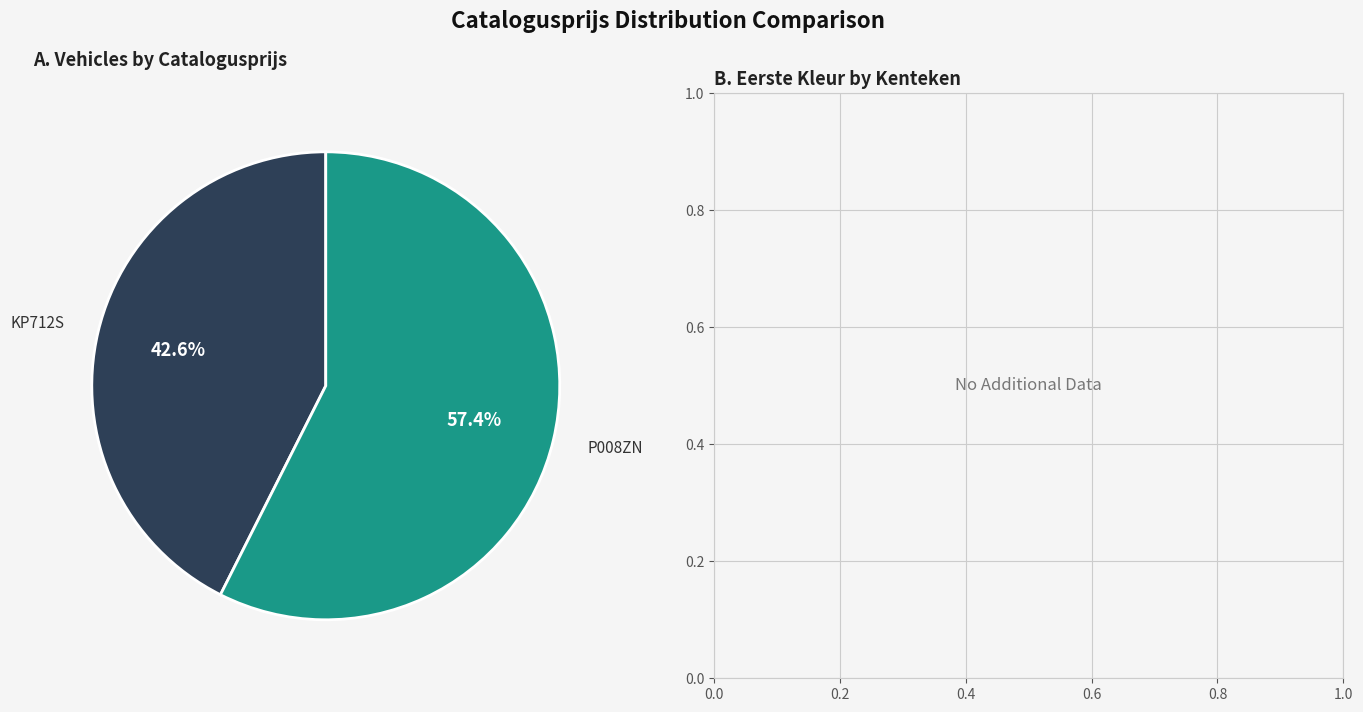

Combined, what portion of the pie is KP712S and P008ZN?

100.0%